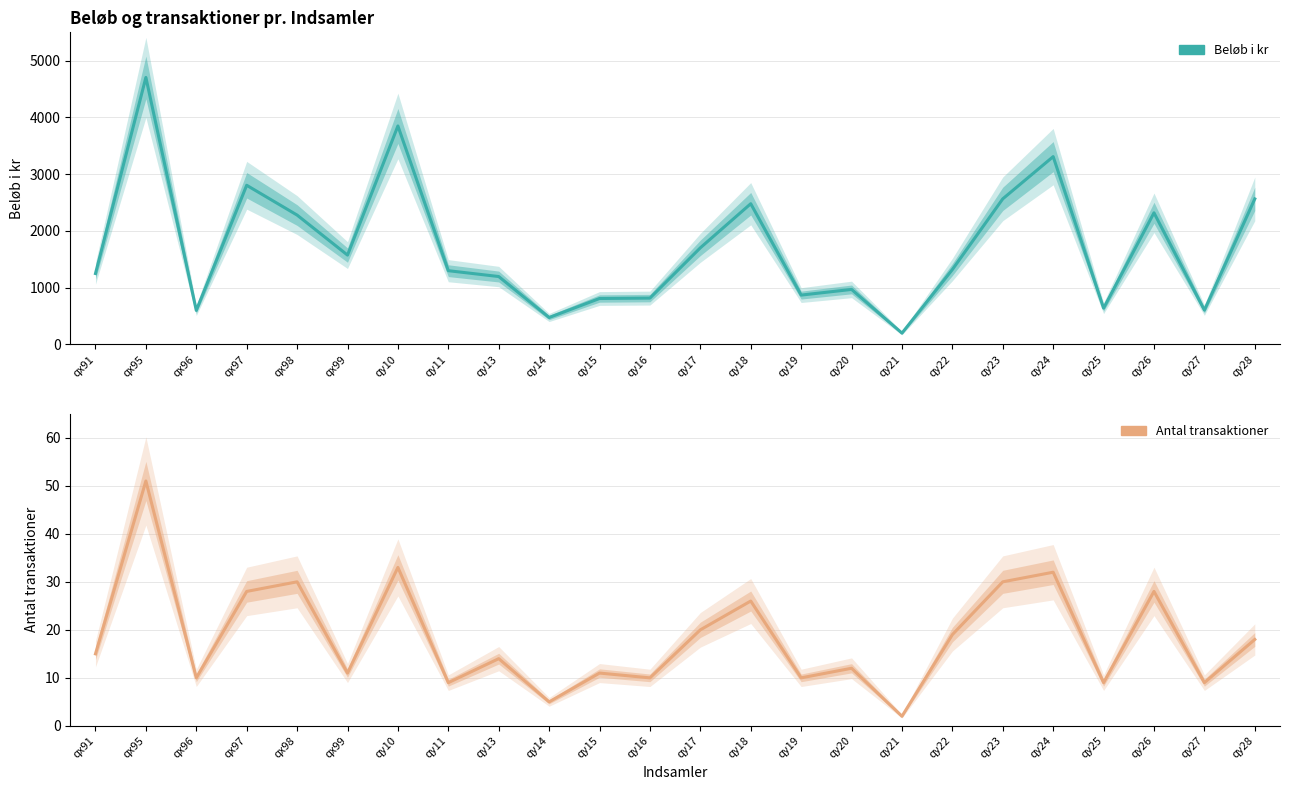

Reading left to right, extract all data points from this chart.

Beløb i kr: qx91=1250	qx95=4705	qx96=600	qx97=2805	qx98=2280	qx99=1575	qy10=3850	qy11=1300	qy13=1197	qy14=475	qy15=810	qy16=817	qy17=1703	qy18=2480	qy19=870	qy20=970	qy21=200	qy22=1320	qy23=2566	qy24=3310	qy25=640	qy26=2320	qy27=605	qy28=2565
Antal transaktioner: qx91=15	qx95=51	qx96=10	qx97=28	qx98=30	qx99=11	qy10=33	qy11=9	qy13=14	qy14=5	qy15=11	qy16=10	qy17=20	qy18=26	qy19=10	qy20=12	qy21=2	qy22=19	qy23=30	qy24=32	qy25=9	qy26=28	qy27=9	qy28=18